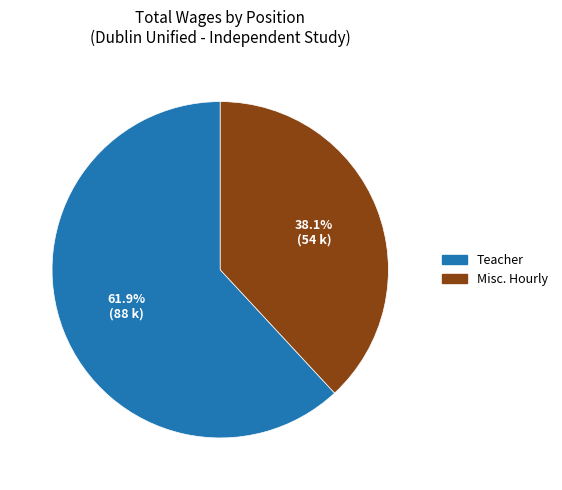

What percentage do Misc. Hourly and Teacher together represent?

100.0%